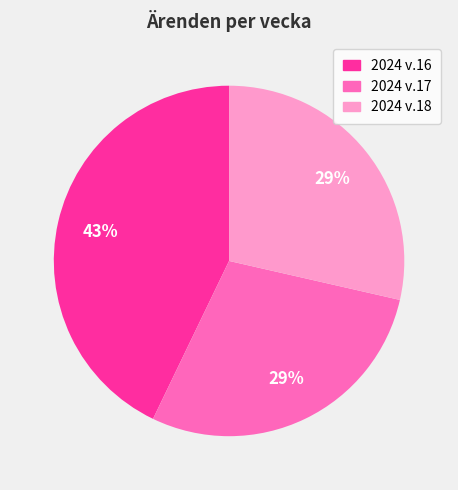

Is the sum of 2024 v.16 and 2024 v.18 greater than half?

Yes